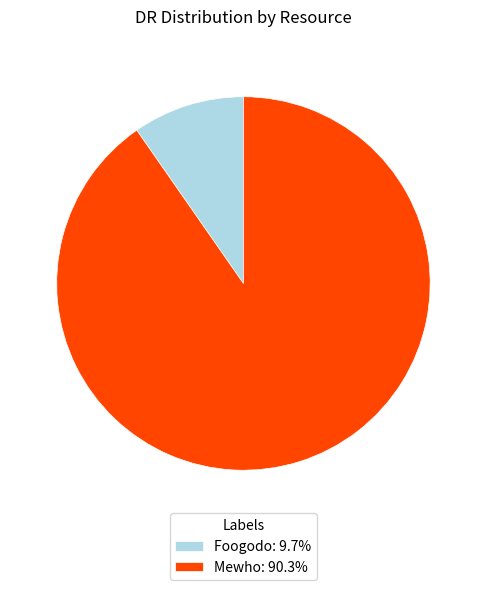

Which category has the biggest portion of the pie?

Mewho